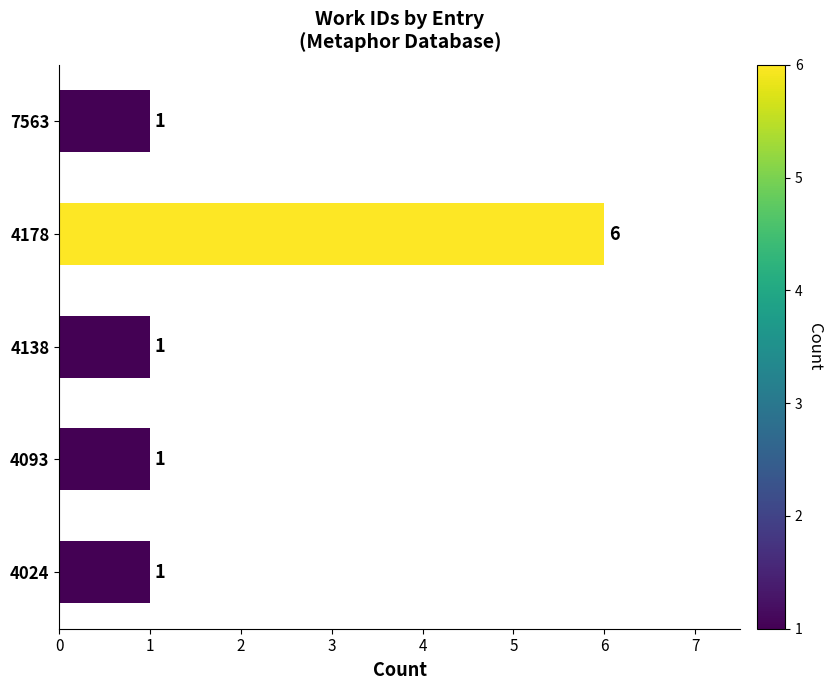

Which label corresponds to the largest value in the chart?

4178